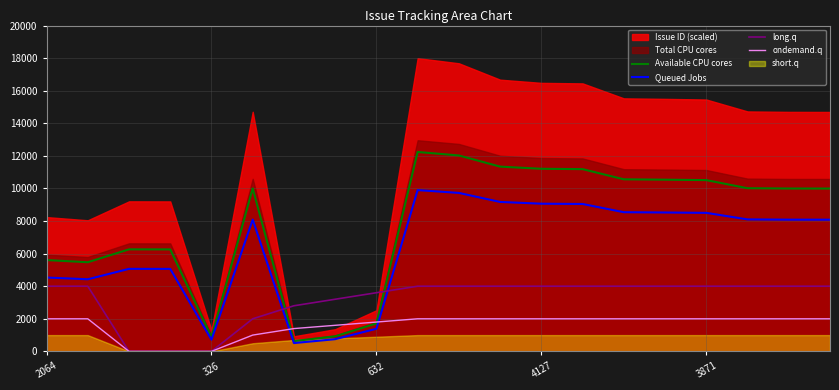

At which category is the sum across all series the highest?

9